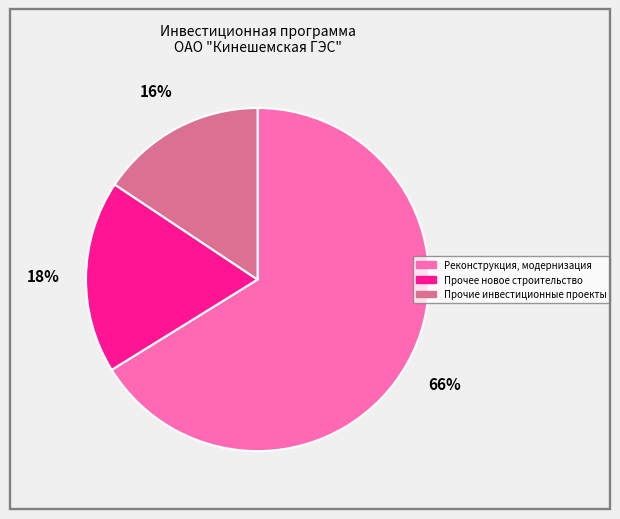

Does Прочее новое строительство represent more than half of the total?

No